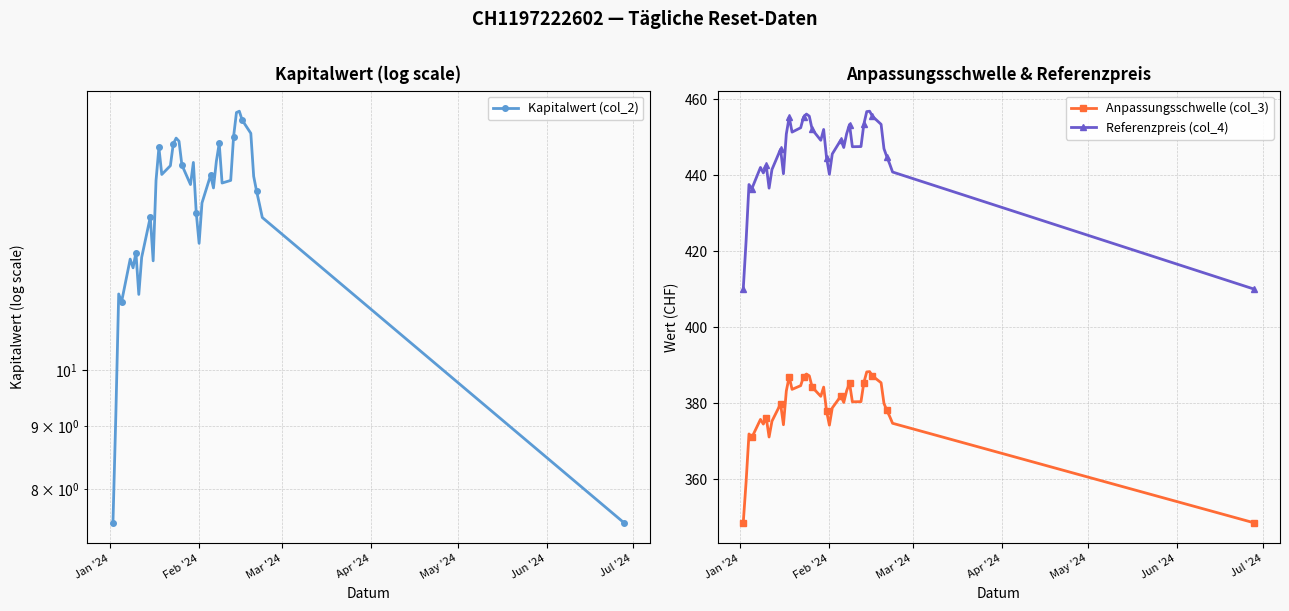

At how many categories does at least one series exceed 130?

40